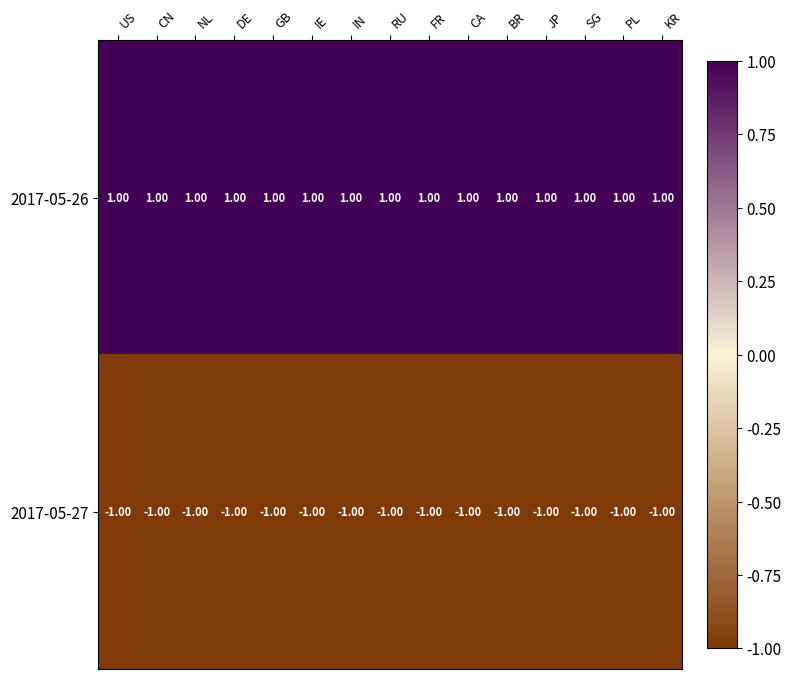

List the series in order of their peak value, highest first.

2017-05-26, 2017-05-27